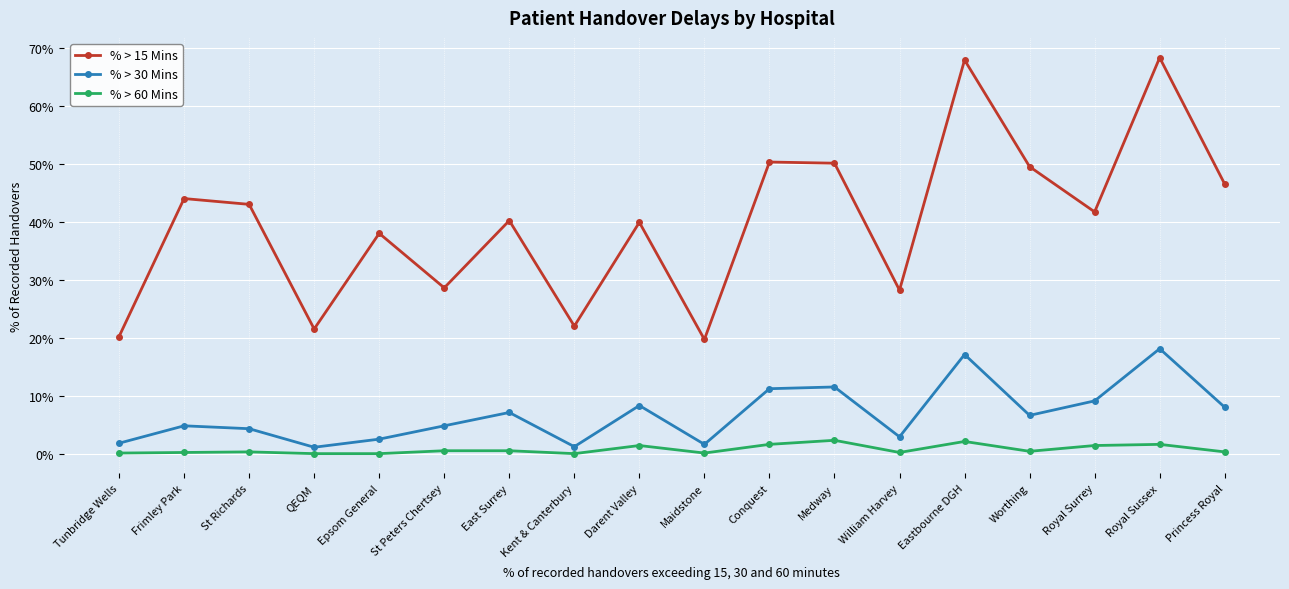

True or false: % > 30 Mins and % > 15 Mins cross at least once.

False